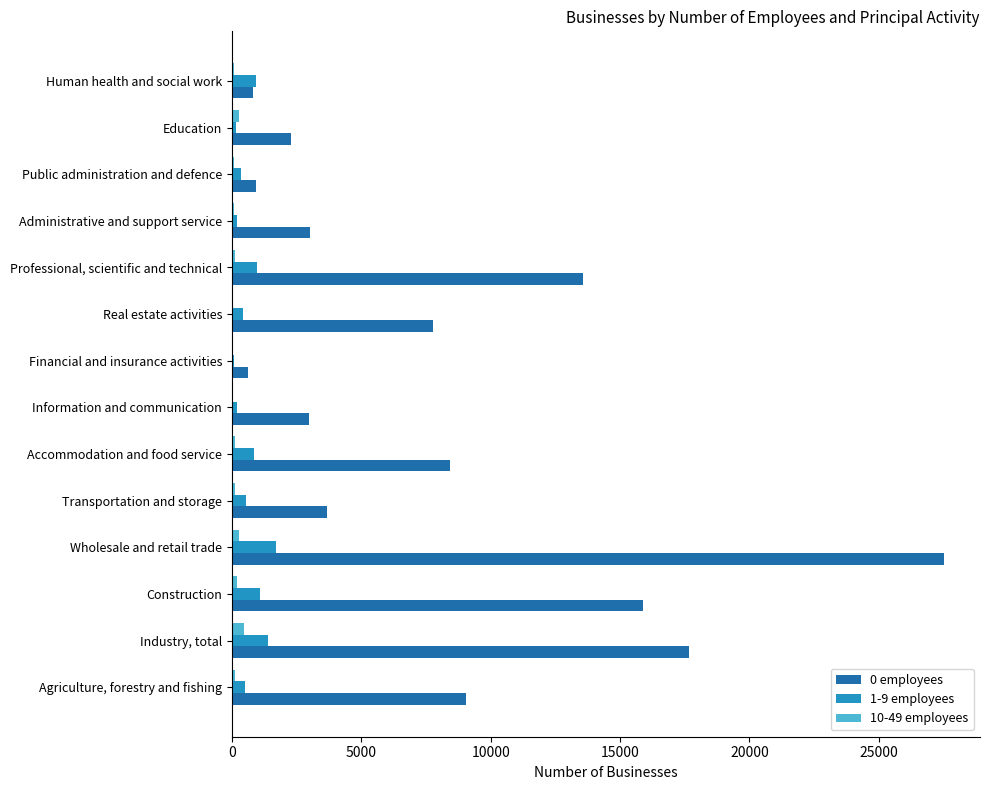

Which category has the highest value in the 0 employees series?

Wholesale and retail trade